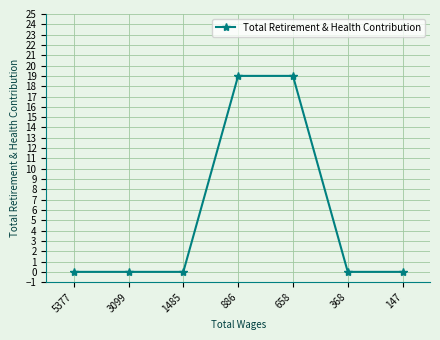

How many lines are shown in the chart?

1